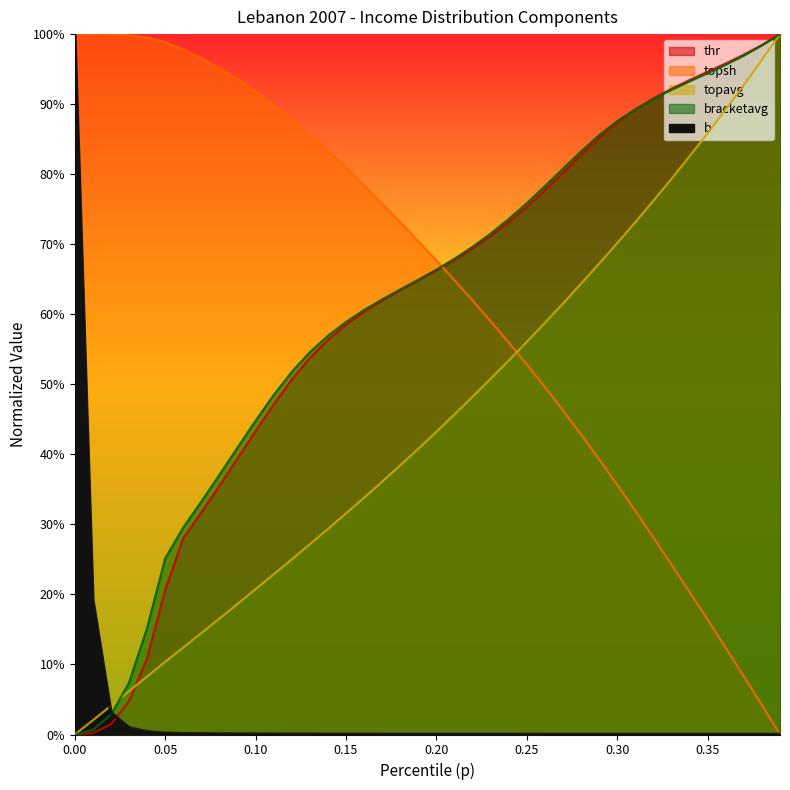

True or false: topavg has more than 0 points higher than both neighbors.

False